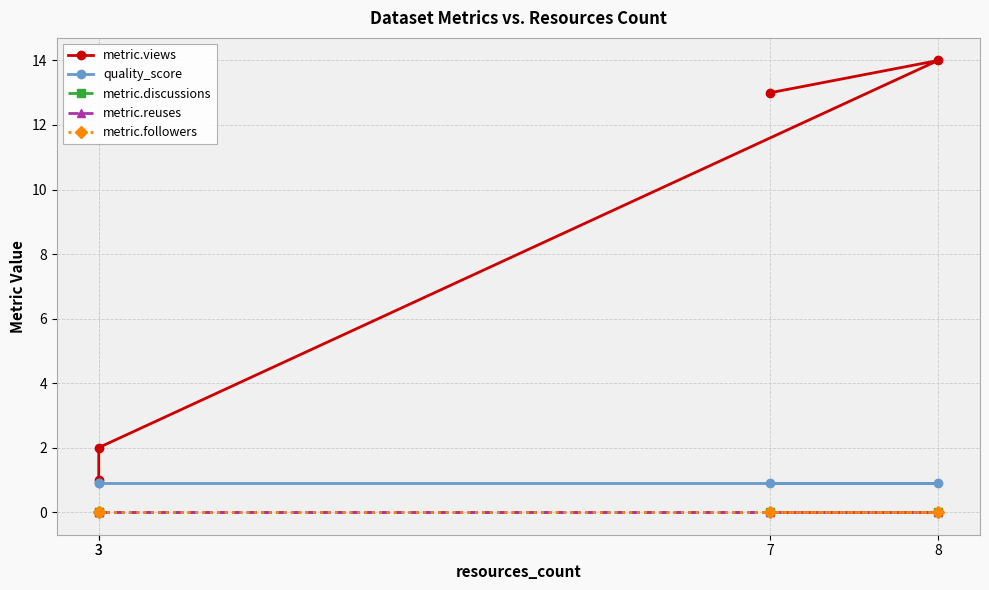

Rank the series by their maximum value, from highest to lowest.

metric.views, quality_score, metric.discussions, metric.reuses, metric.followers